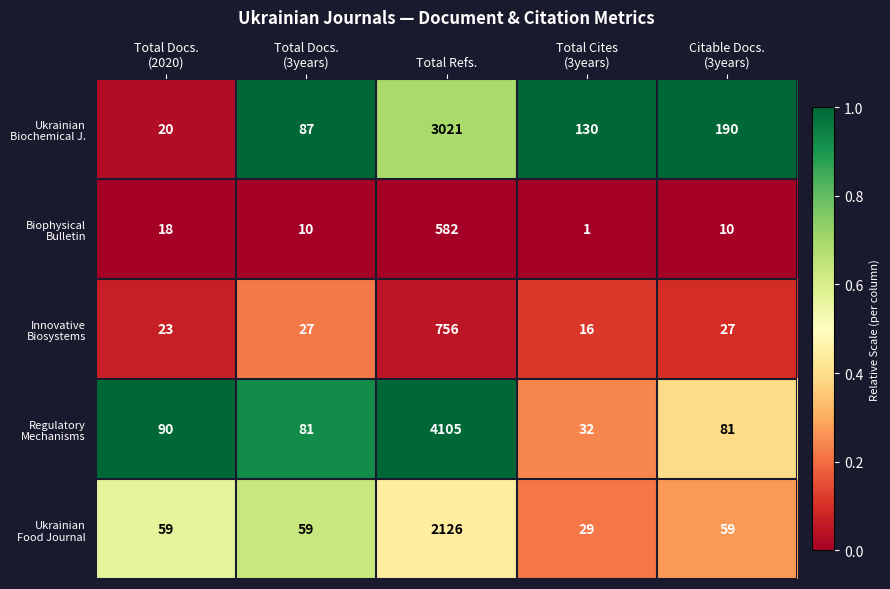

At which category does the chart reach its peak across all series?

Total Refs.